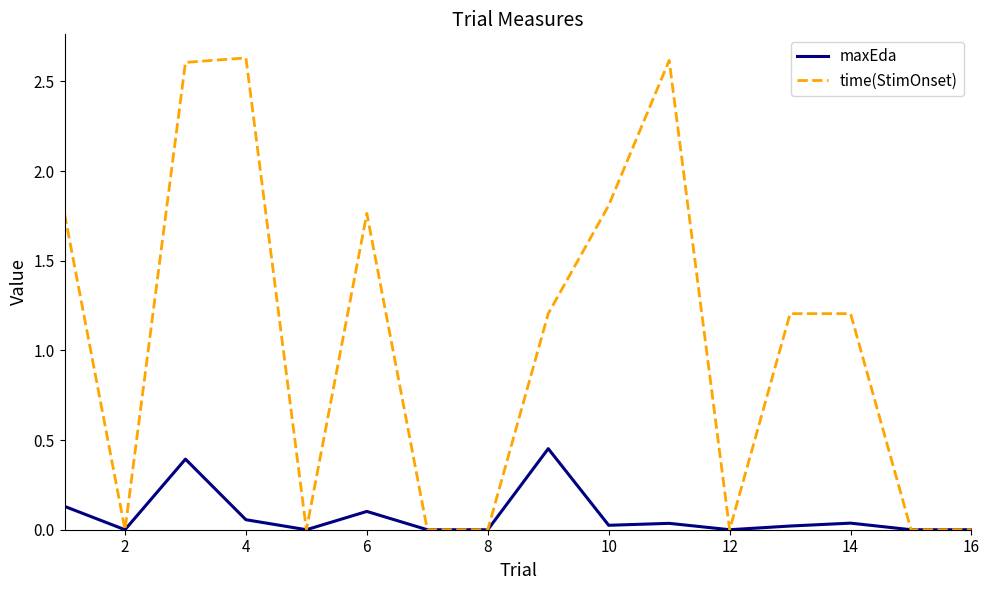

Which series has the largest total across all categories?

time(StimOnset)